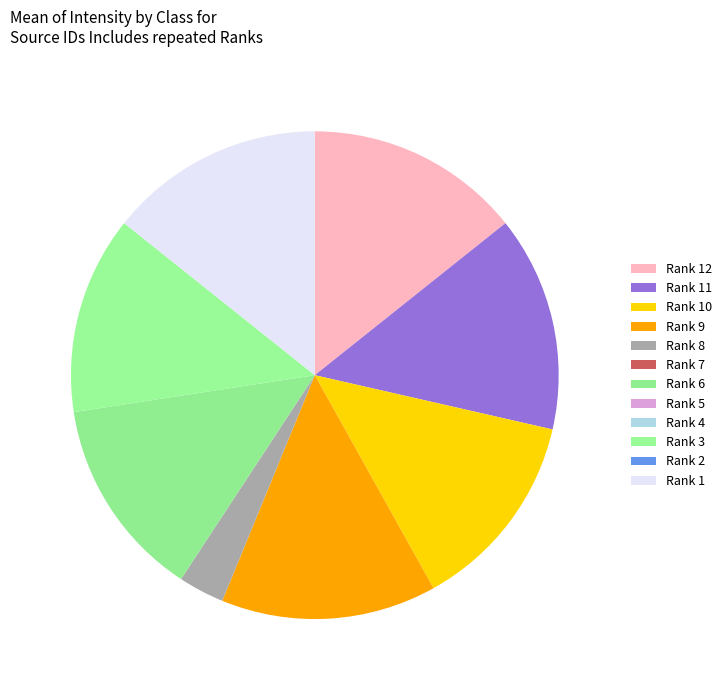

Which slice is the smallest?

Rank 5